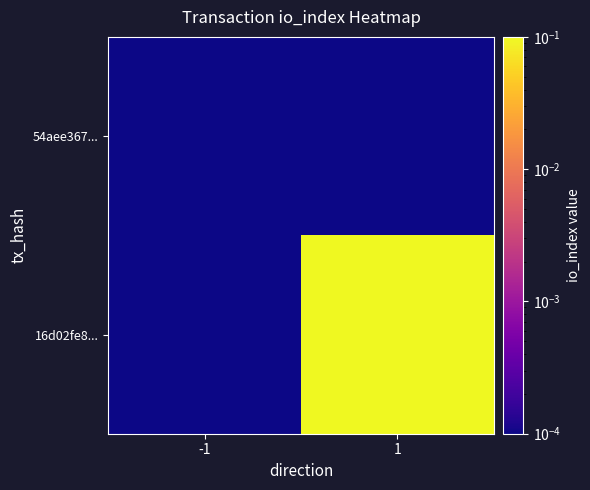

Rank the series at 1 from highest to lowest value.

16d02fe8..., 54aee367...